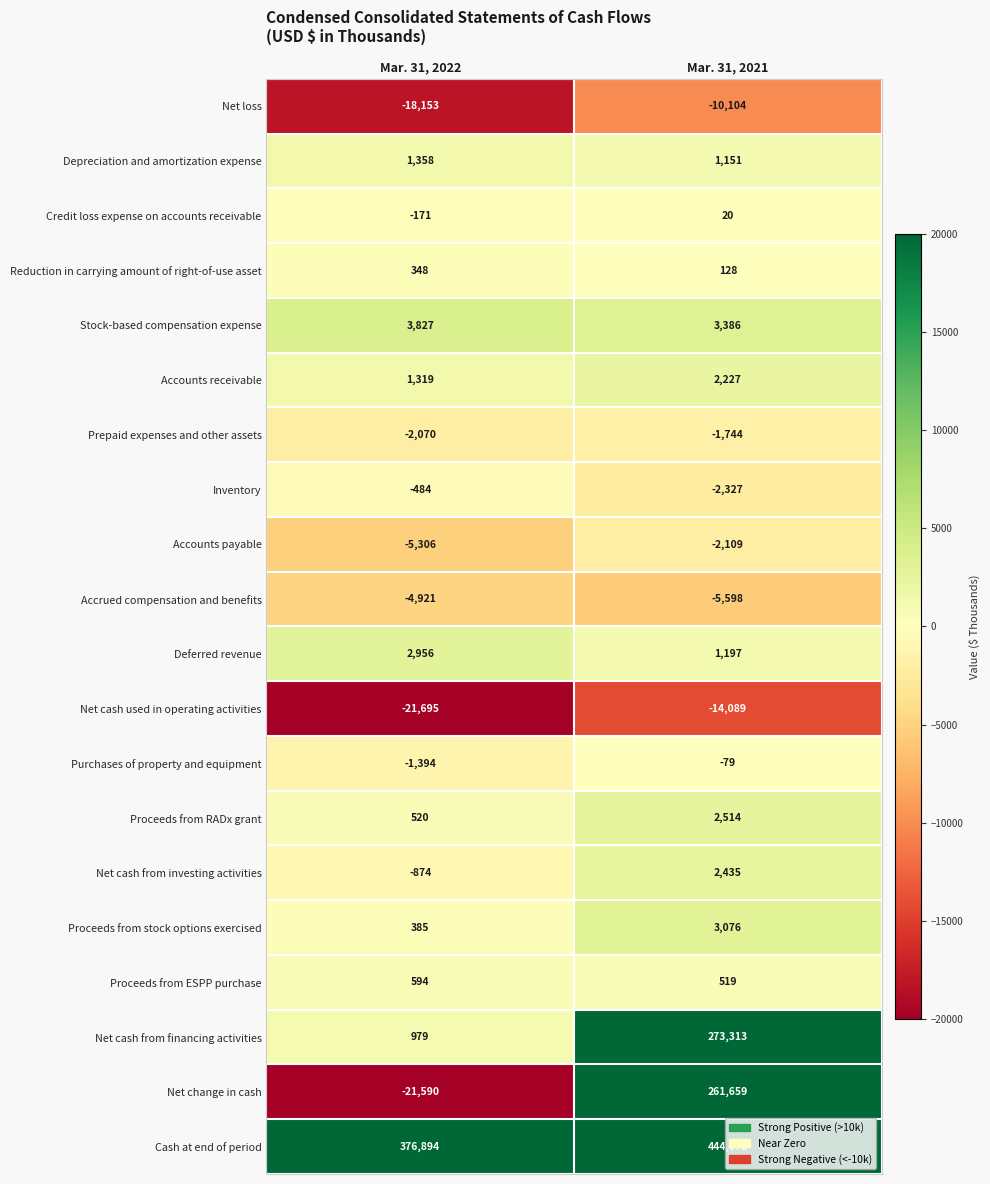

Rank the categories by Reduction in carrying amount of right-of-use asset value from lowest to highest.

Mar. 31, 2021, Mar. 31, 2022